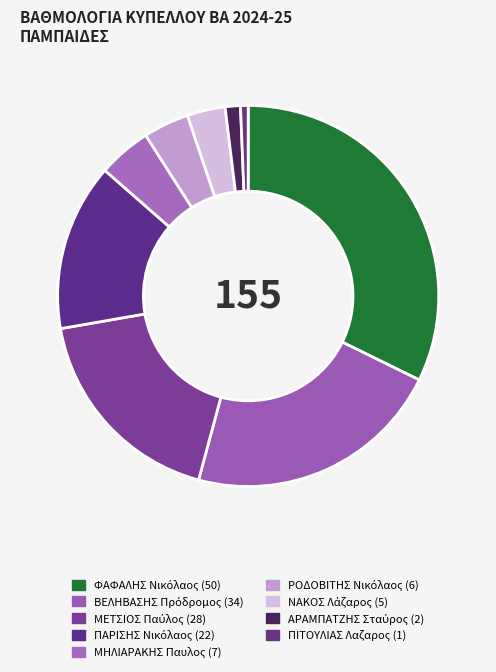

What is the ratio of the value at ΜΗΛΙΑΡΑΚΗΣ Παυλος to the value at ΠΑΡΙΣΗΣ Νικόλαος?

0.3